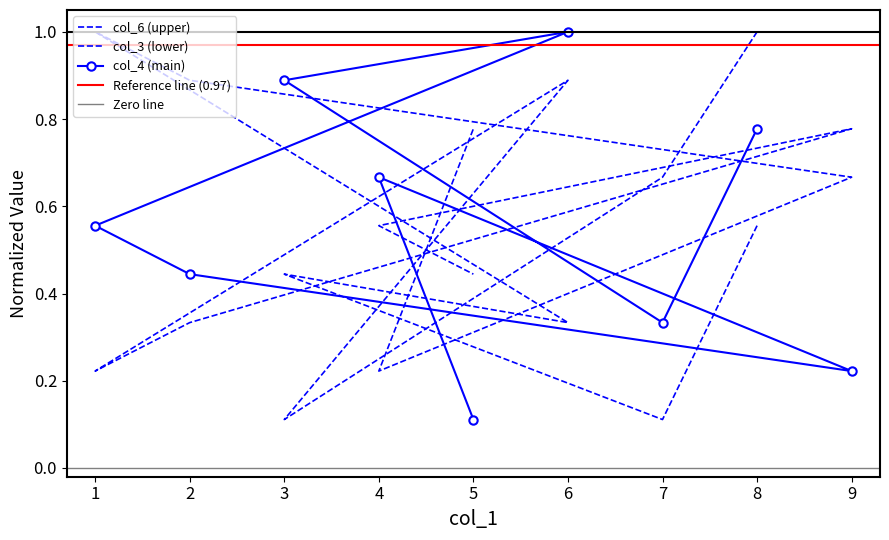

What position from the left is 4?

8